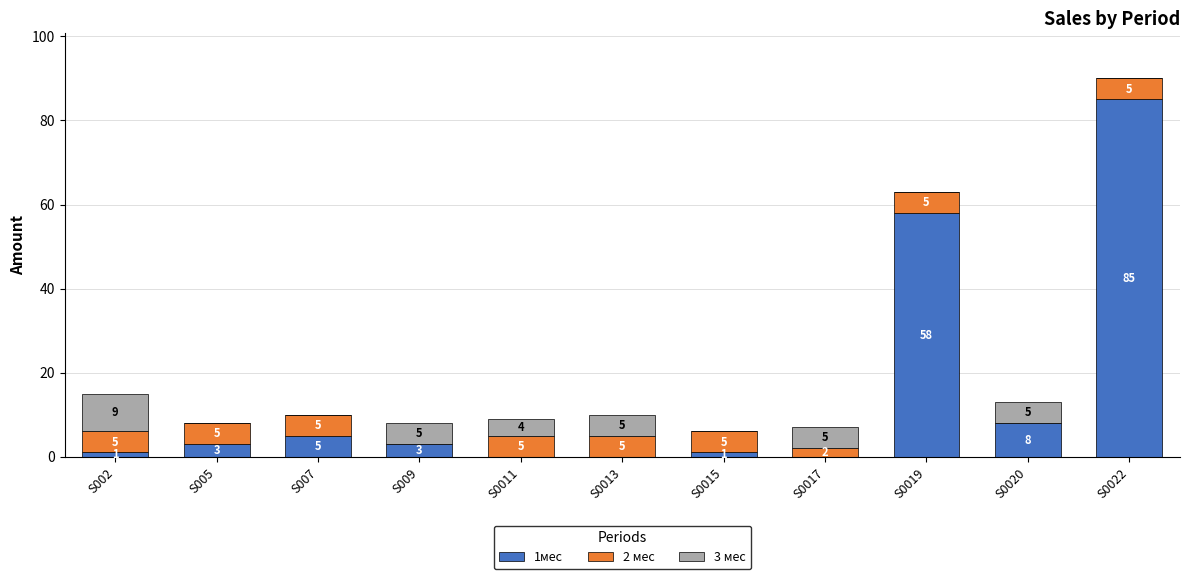

What is the sum of the 1мес values at S0019 and S0011?

58